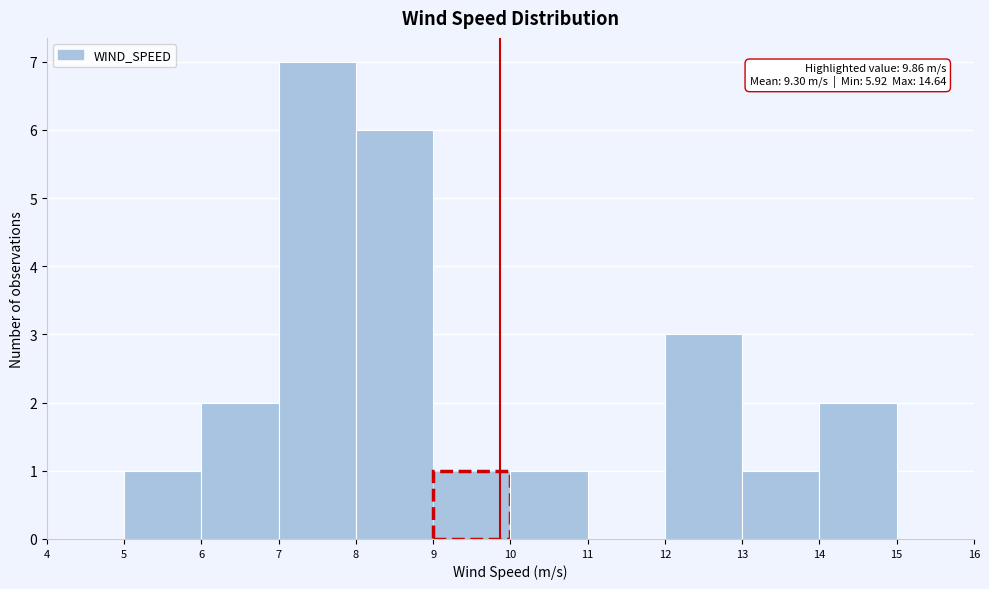

Which range on the x-axis has the tallest bar?

7 to 8